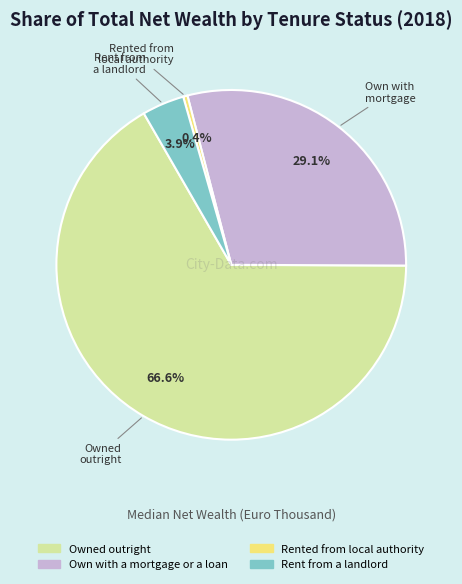

How many segments does this pie chart have?

4